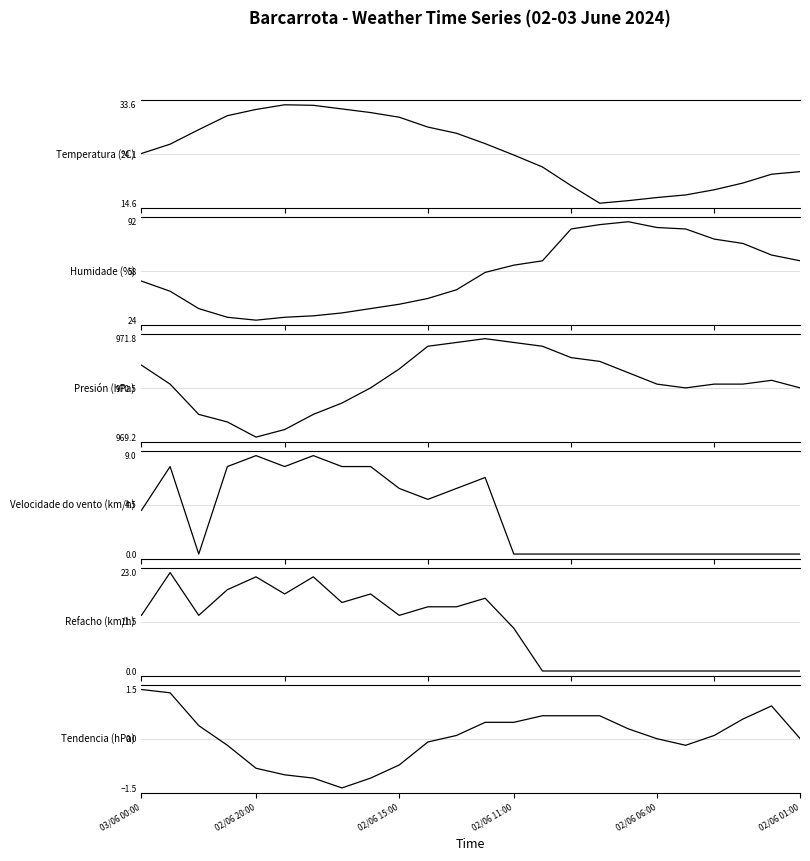

Rank the series at 8 from highest to lowest value.

Presión (hPa), Temperatura (ºC), Humidade (%), Refacho (km/h), Velocidade do vento (km/h), Tendencia (hPa)